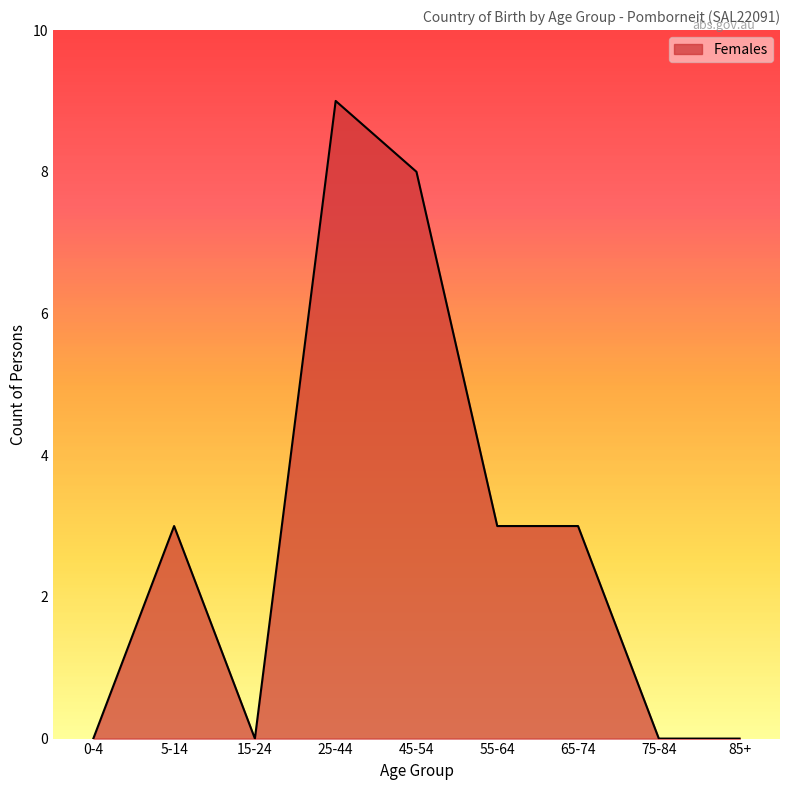

How many categories are shown in the chart?

9